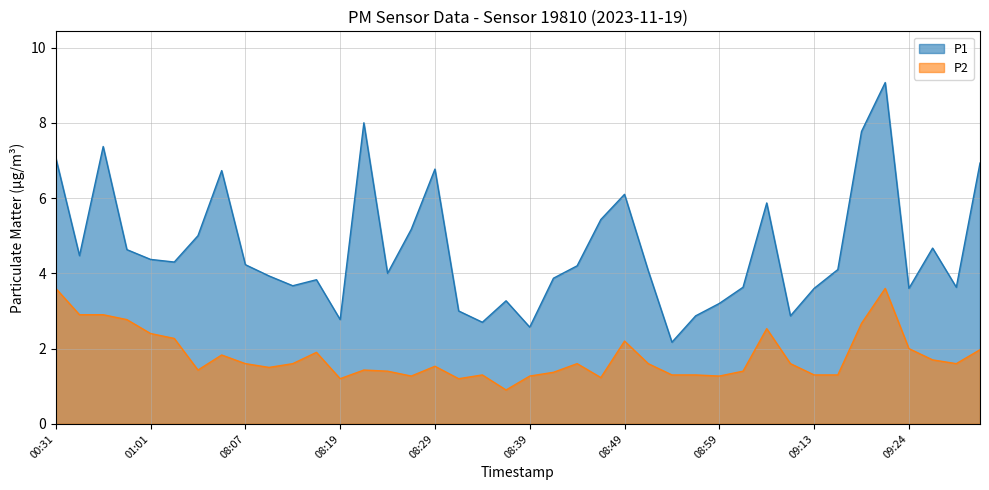

At which category does P2 reach its first local peak?

08:04